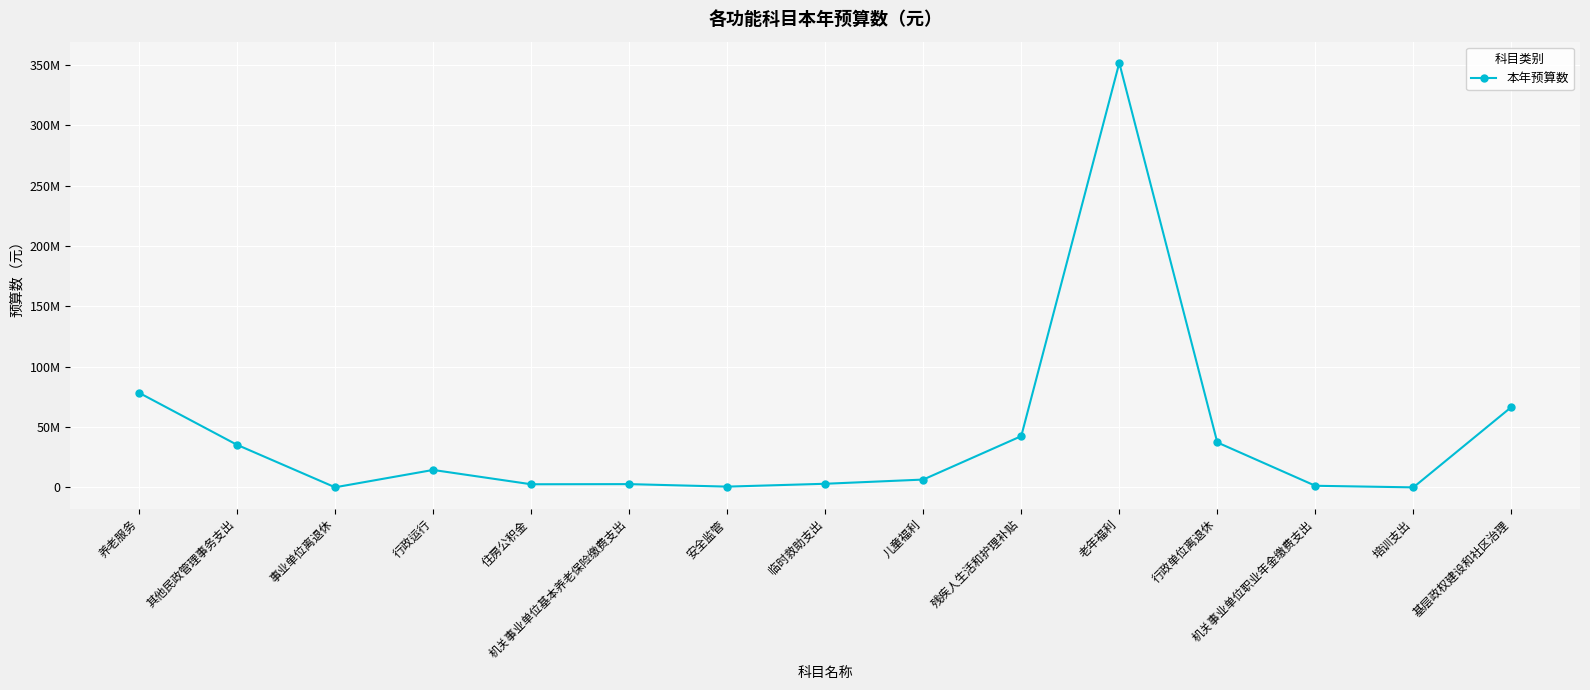

Which has a higher value, 儿童福利 or 残疾人生活和护理补贴?

残疾人生活和护理补贴